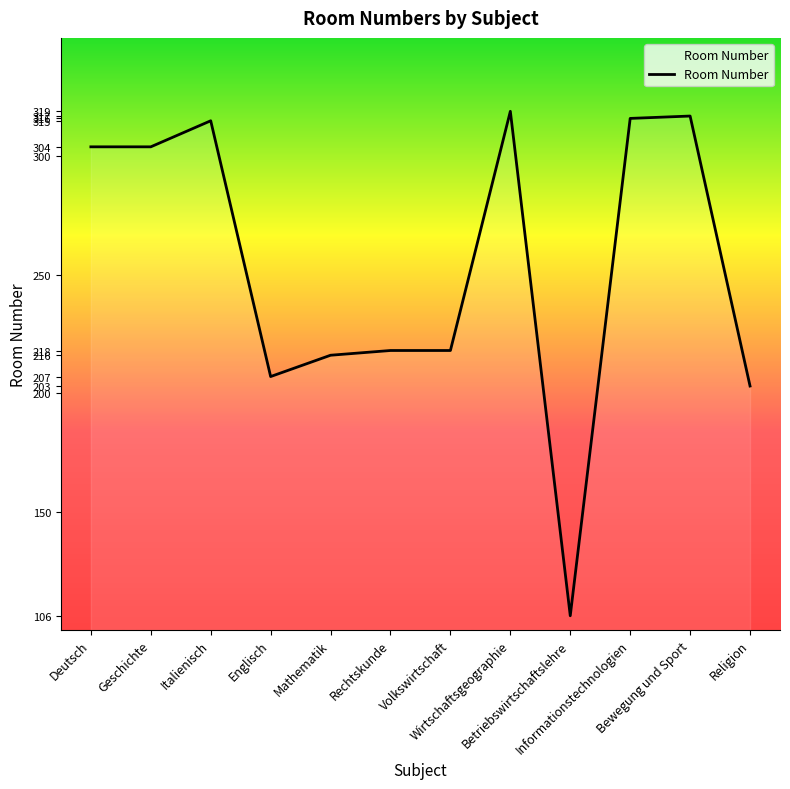

What is the difference between the maximum and minimum values?

213